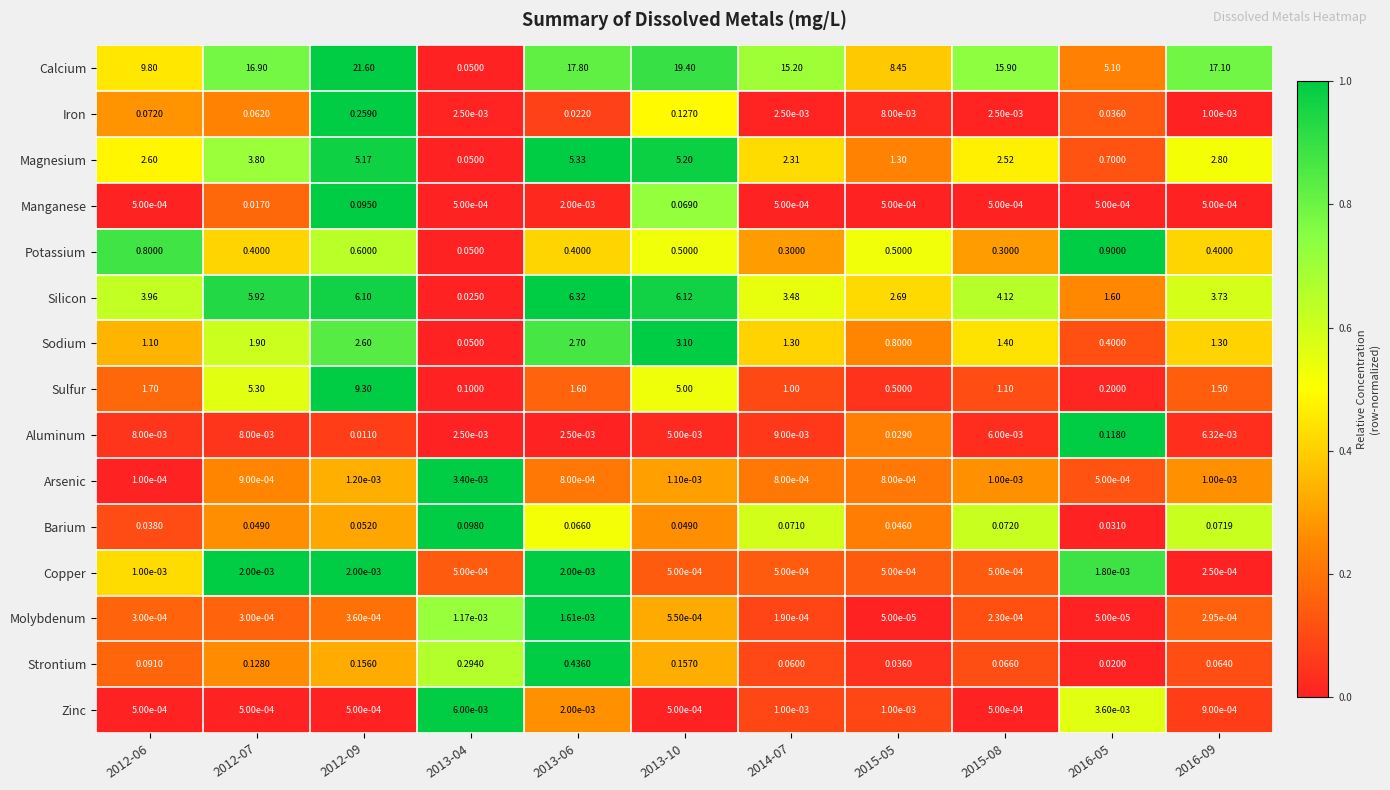

Between 2012-07 and 2016-05, which series saw the biggest shift?

Calcium